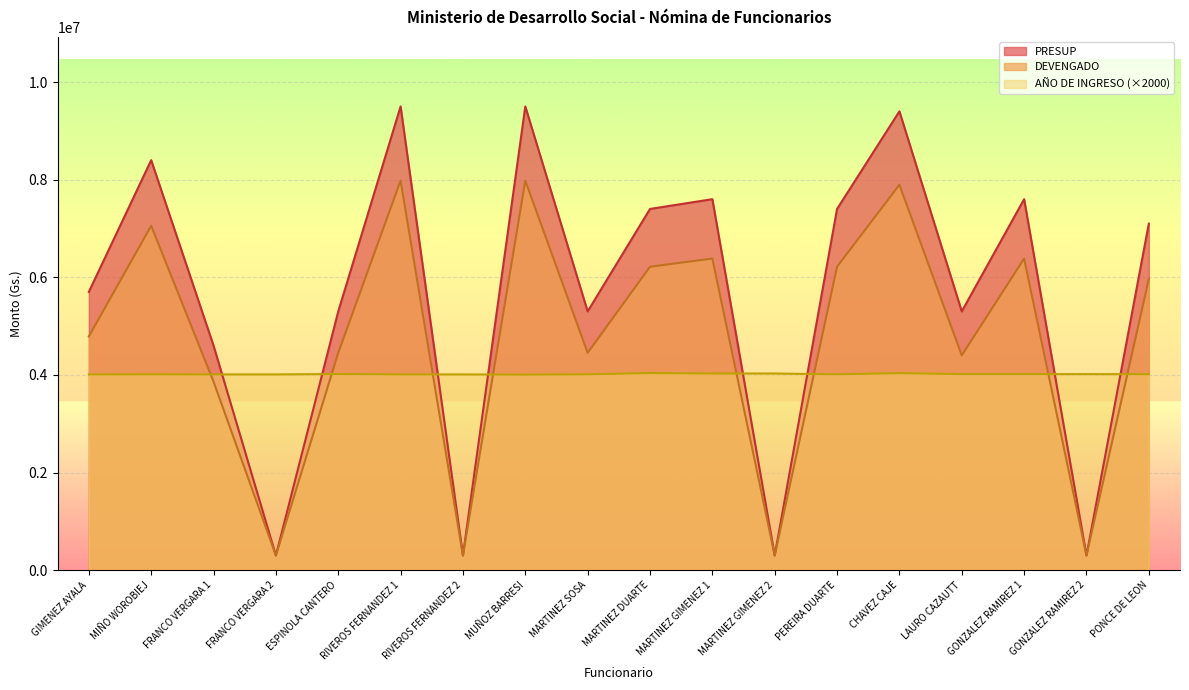

How many intersections are there between AÑO DE INGRESO and PRESUP?

8